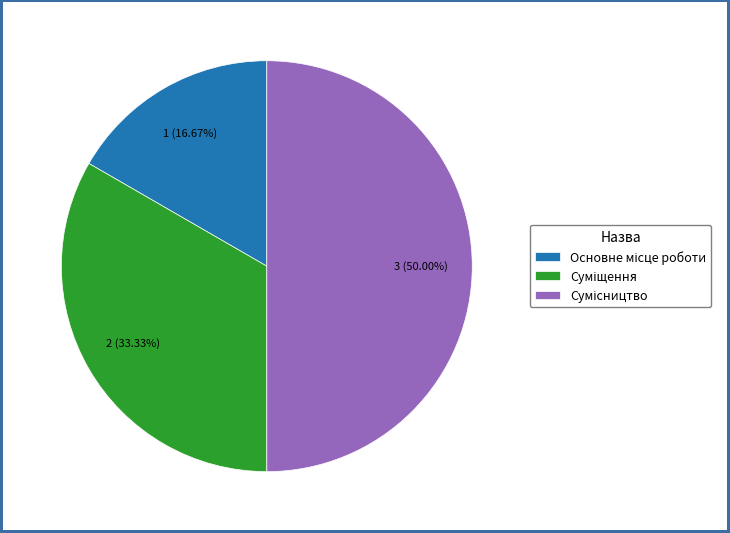

What percentage is NOT represented by Основне місце роботи?

83.3%